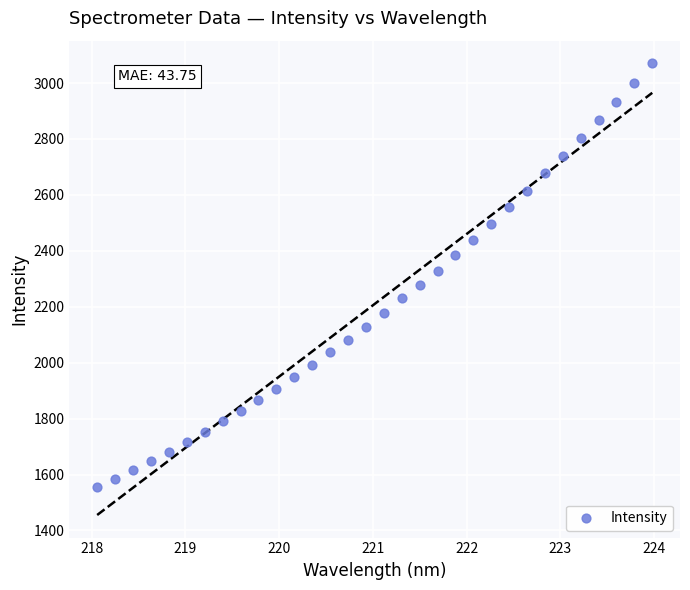

What is the range of X values (max minus min)?

5.9